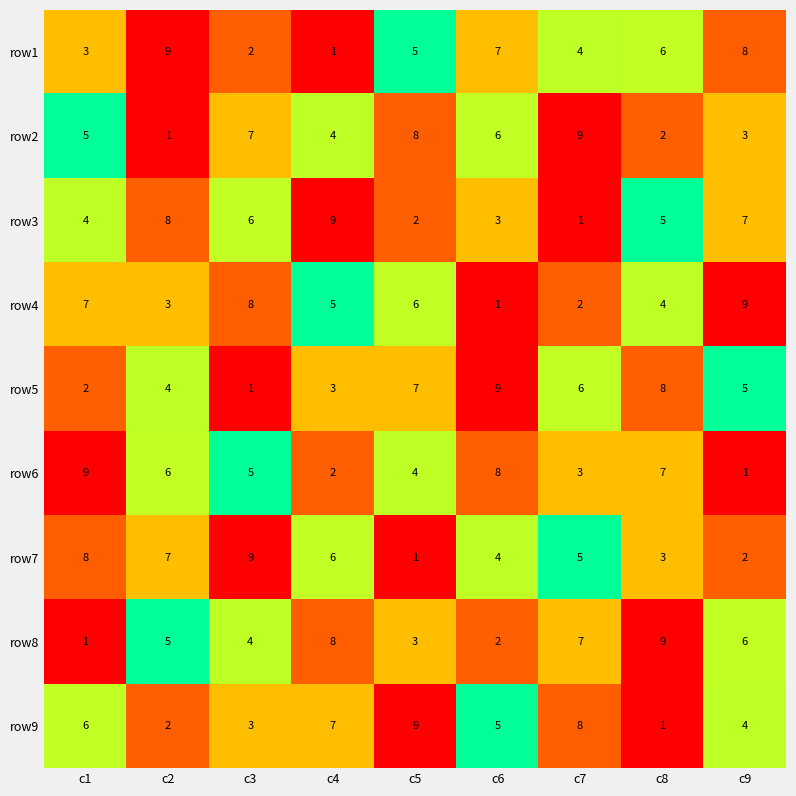

How many row8 values are between 3 and 7?

5